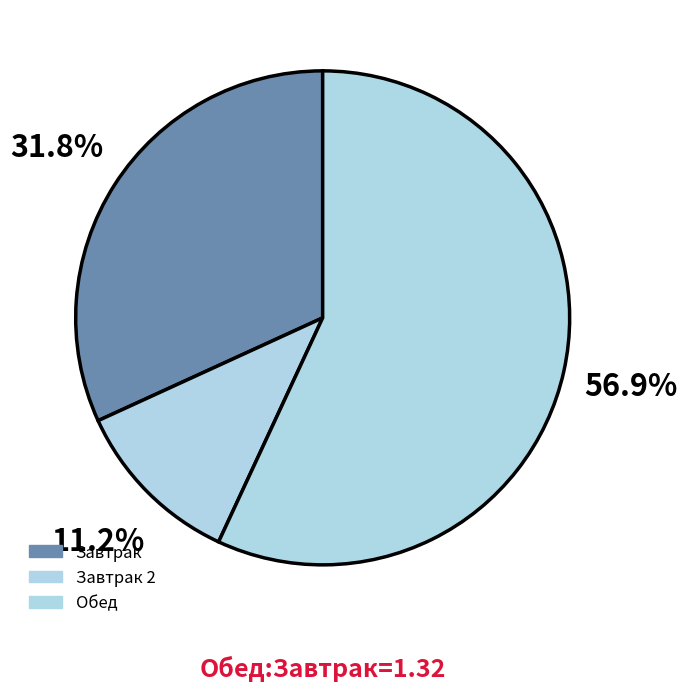

How many slices are in this pie chart?

3